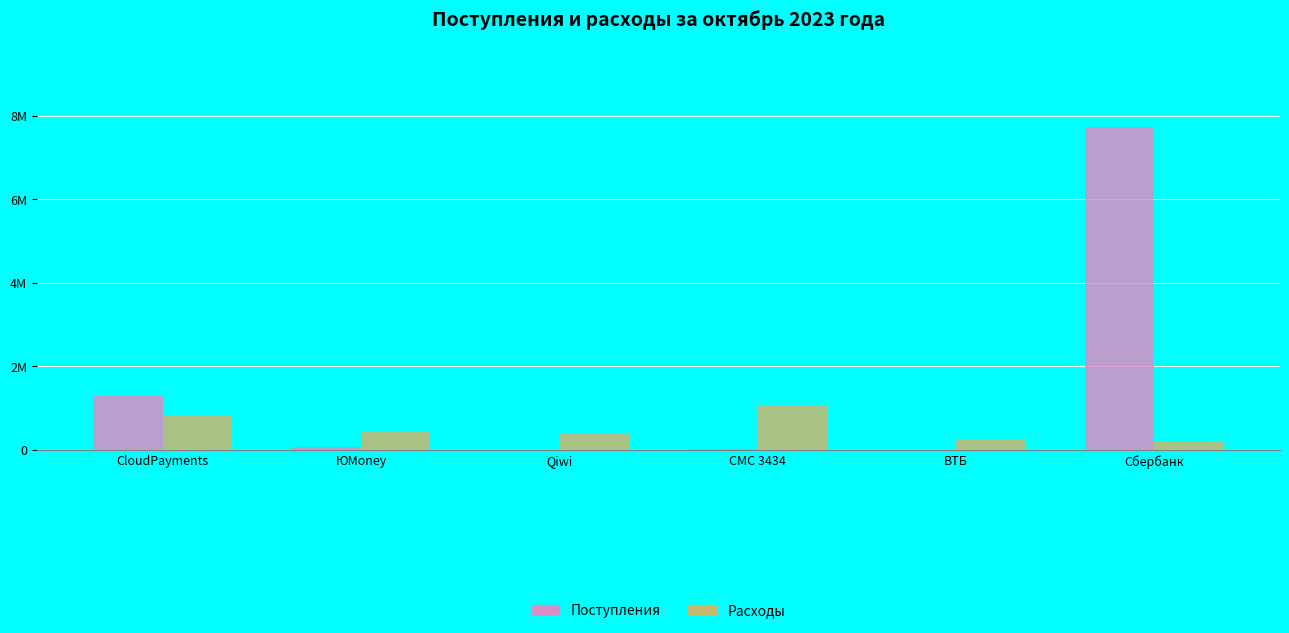

Reading left to right, extract all data points from this chart.

Поступления: 1300420.4	56314.8	0.0	10138.8	4465.6	7729032.4
Расходы: 802753.4	458352.6	392110.2	1071297.1	239002.3	179629.9